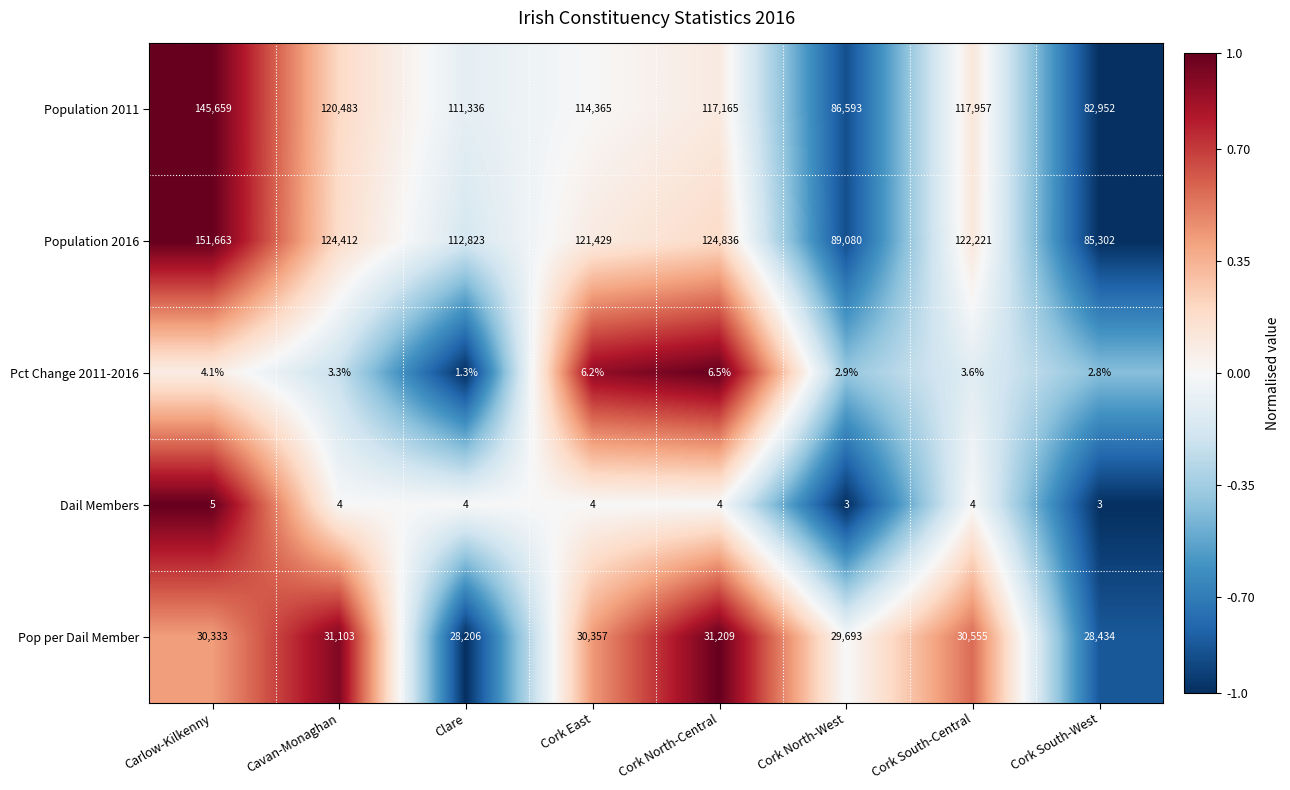

Read the Pct Change 2011-2016 value at Clare.

1.3